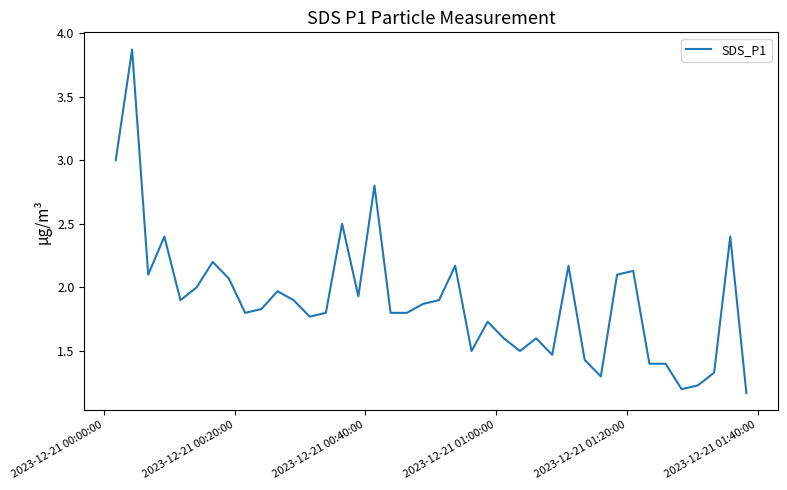

Is this an area chart (filled region under the line)?

No